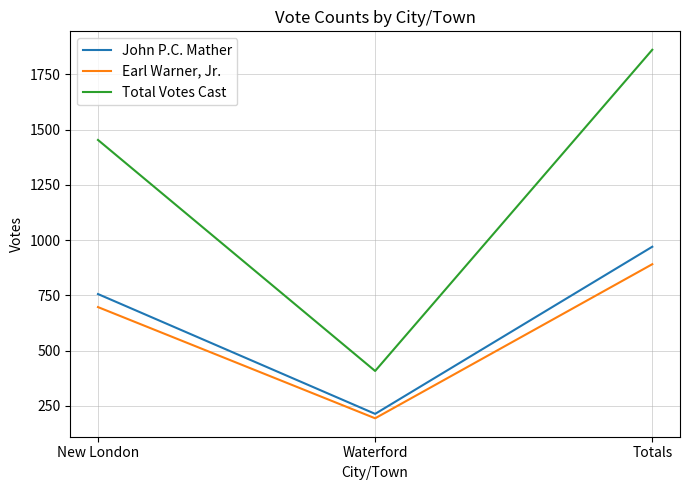

Rank the series by their maximum value, from lowest to highest.

Earl Warner, Jr., John P.C. Mather, Total Votes Cast